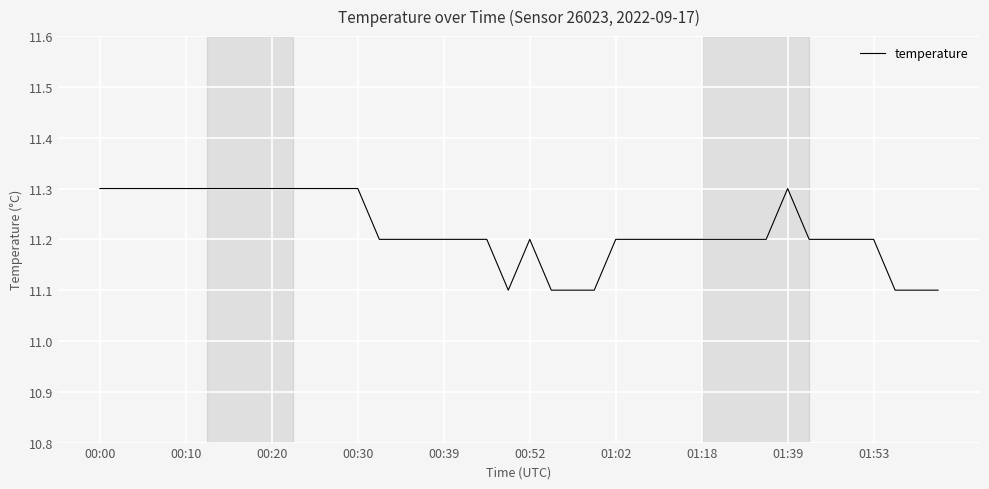

What is the smallest value displayed?

11.1